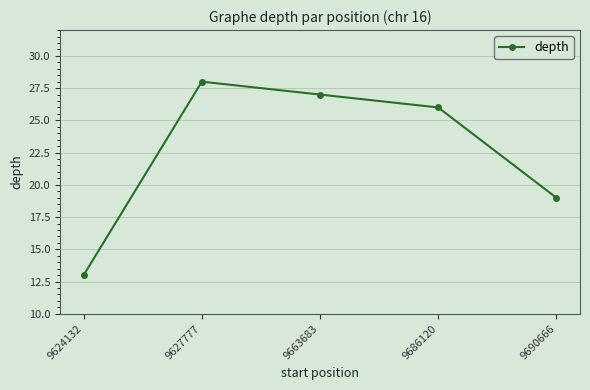

What is the minimum value shown in the chart?

13